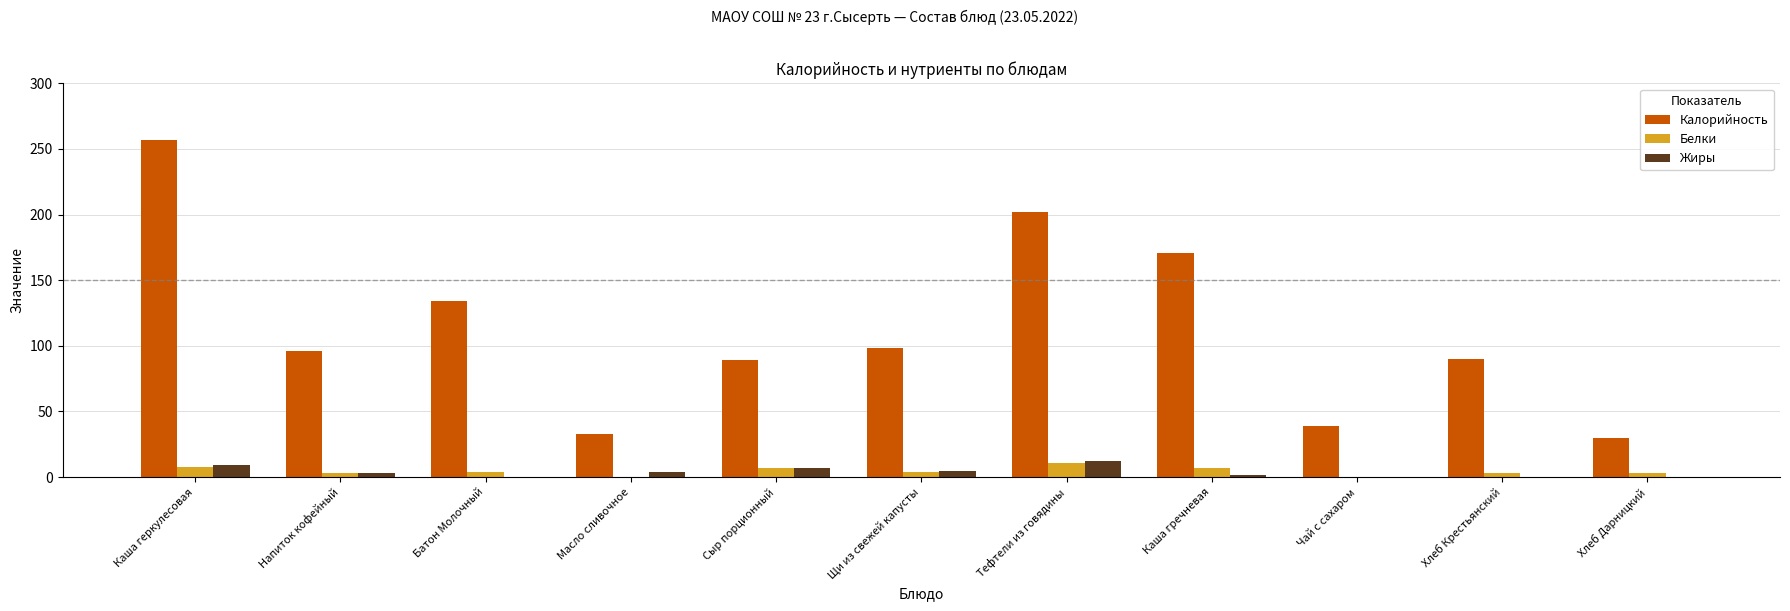

Which label corresponds to the largest value in the chart?

Каша геркулесовая